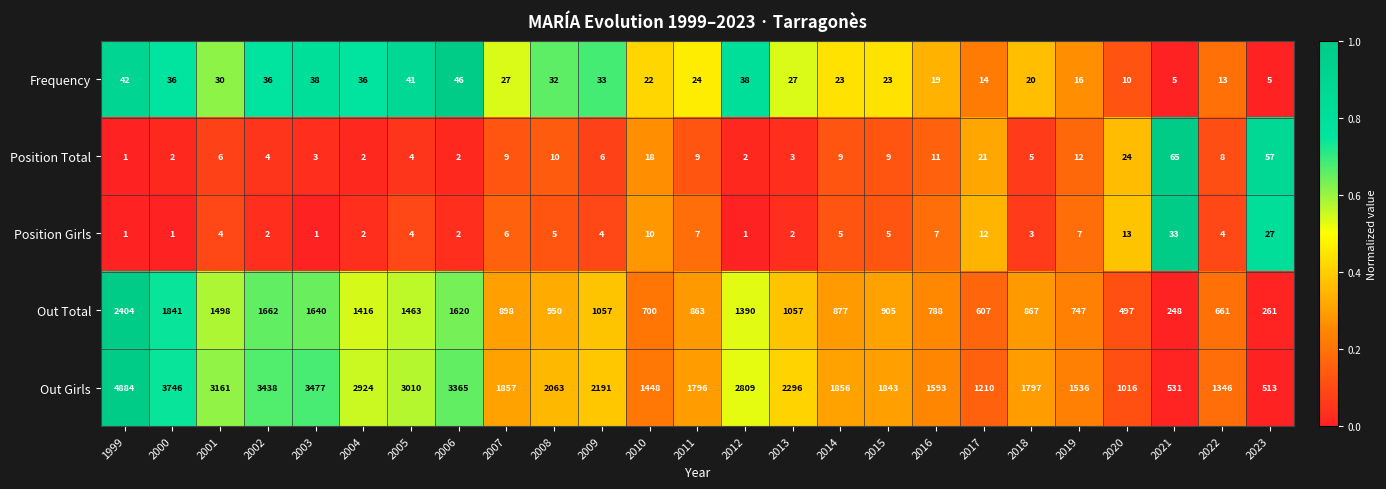

True or false: Out Total has a value of 261 at 2023.

True